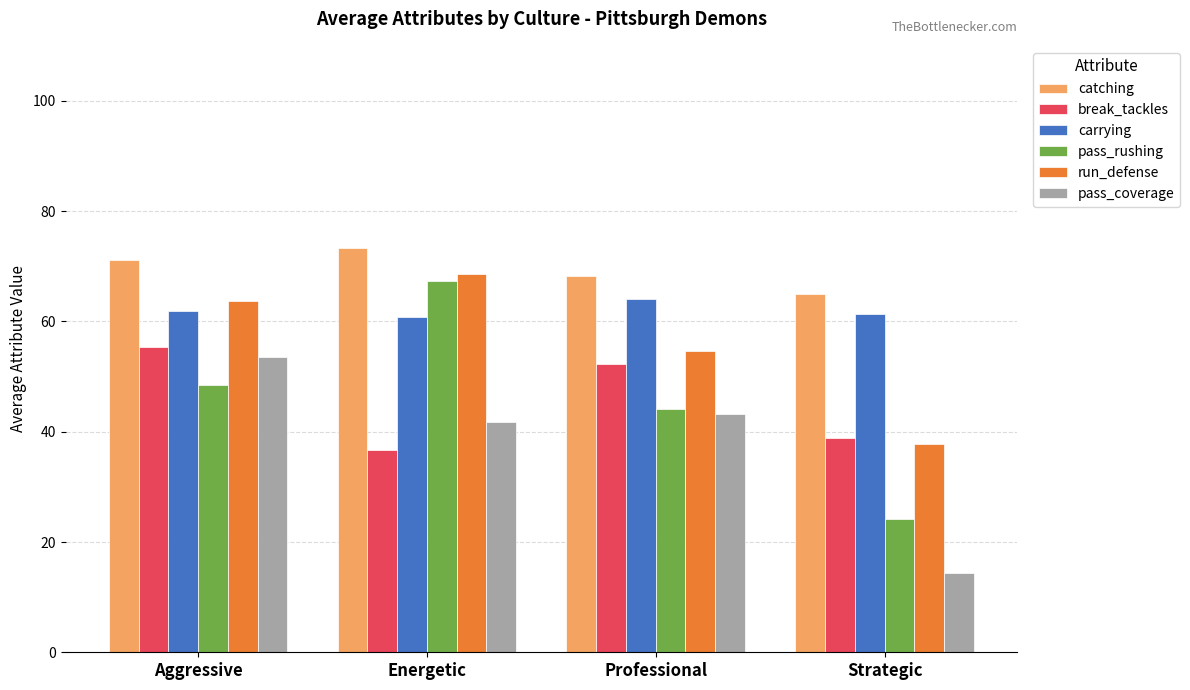

Which series has the largest total across all categories?

catching